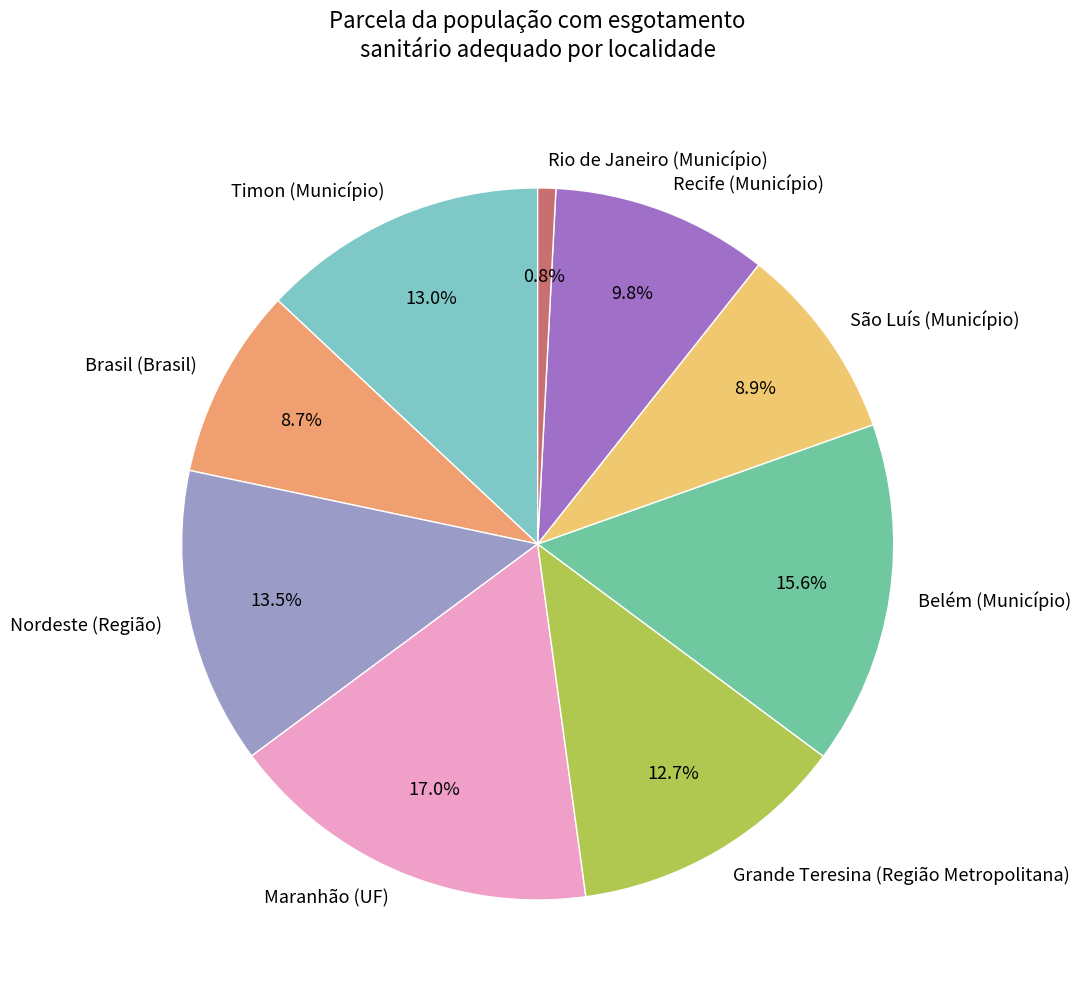

Is there any slice that represents more than half of the pie?

No